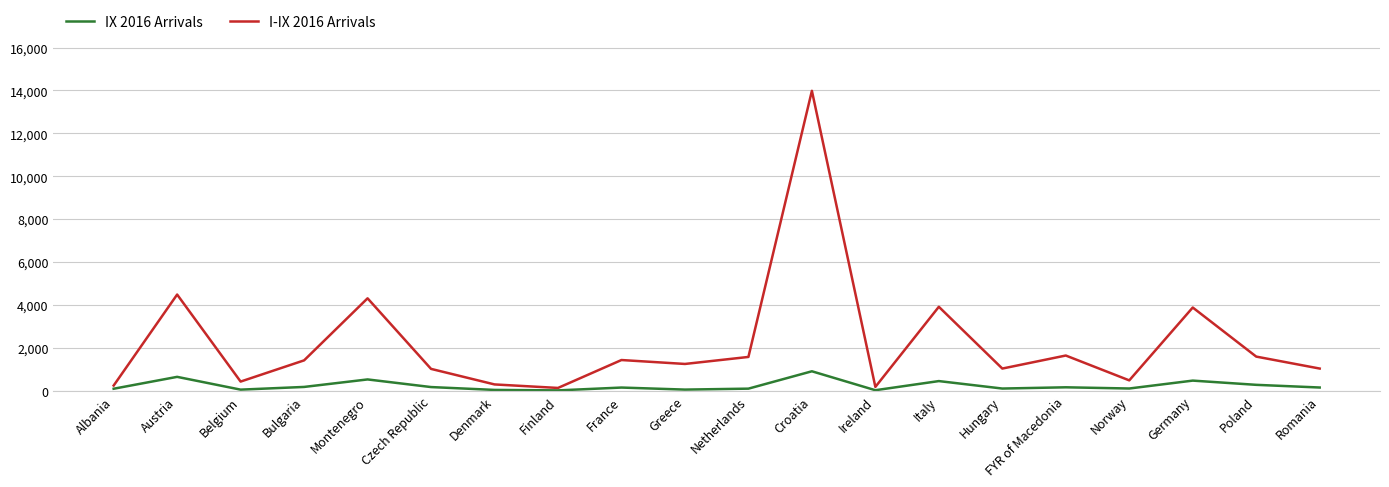

What position from the left is Hungary?

15